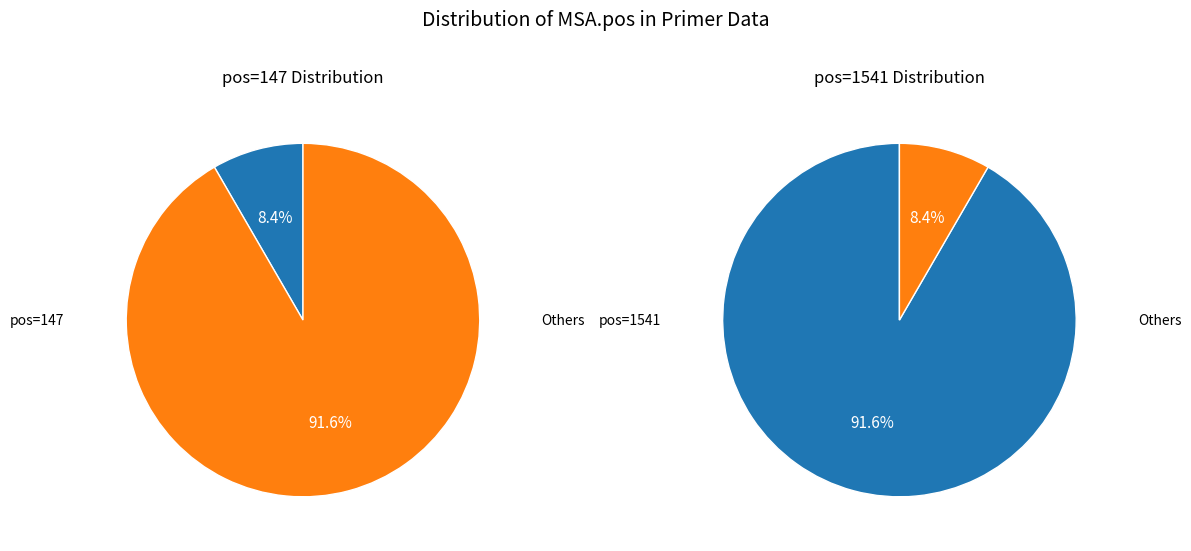

Which slice is the smallest?

147